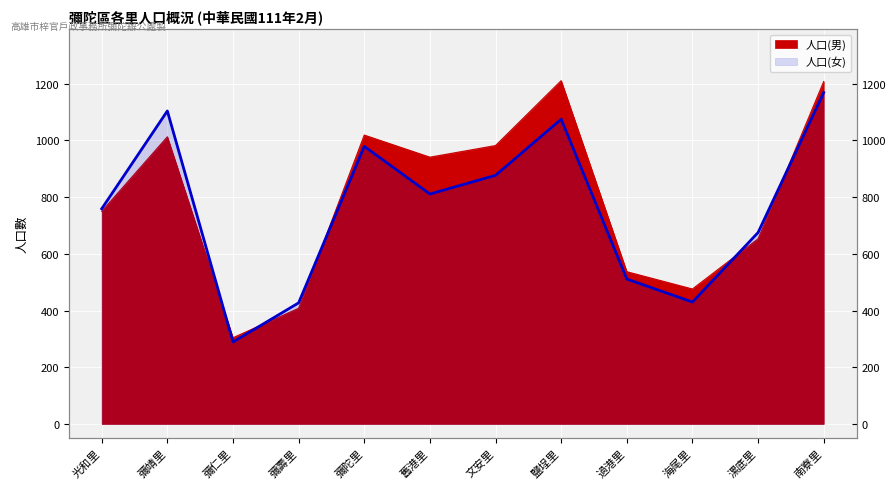

The 人口(男) series shows 490 at 南寮里. True or false?

False